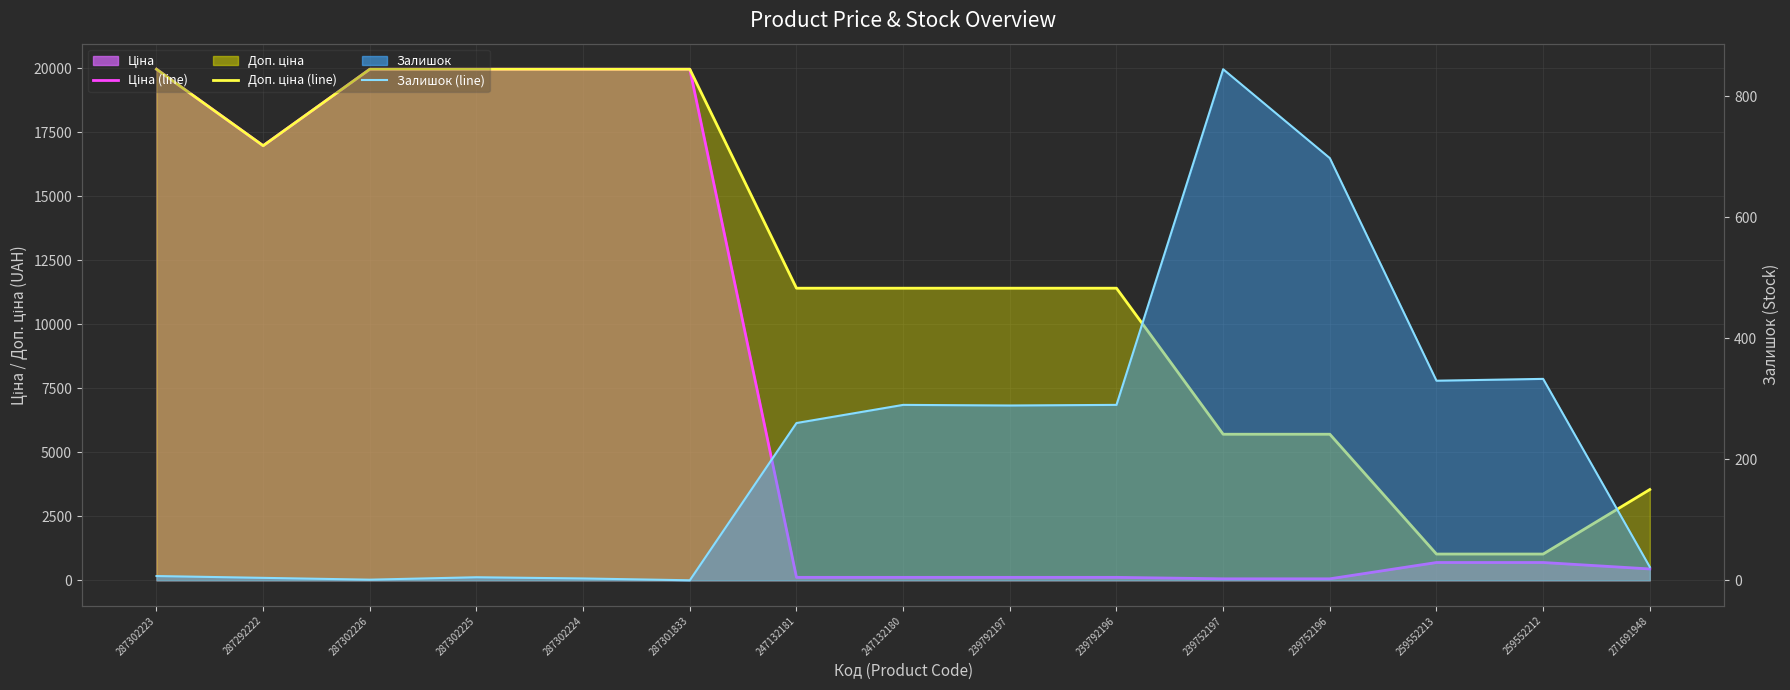

Is it true that Залишок (line) equals 290.0 at 239792196?

True